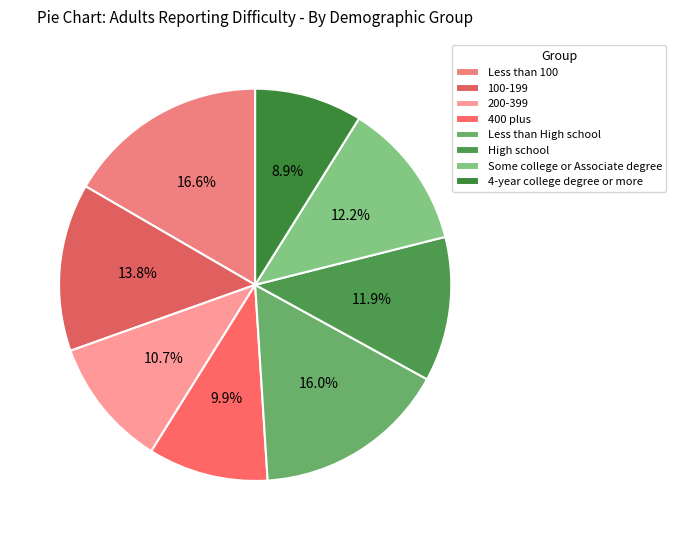

How many segments does this pie chart have?

8